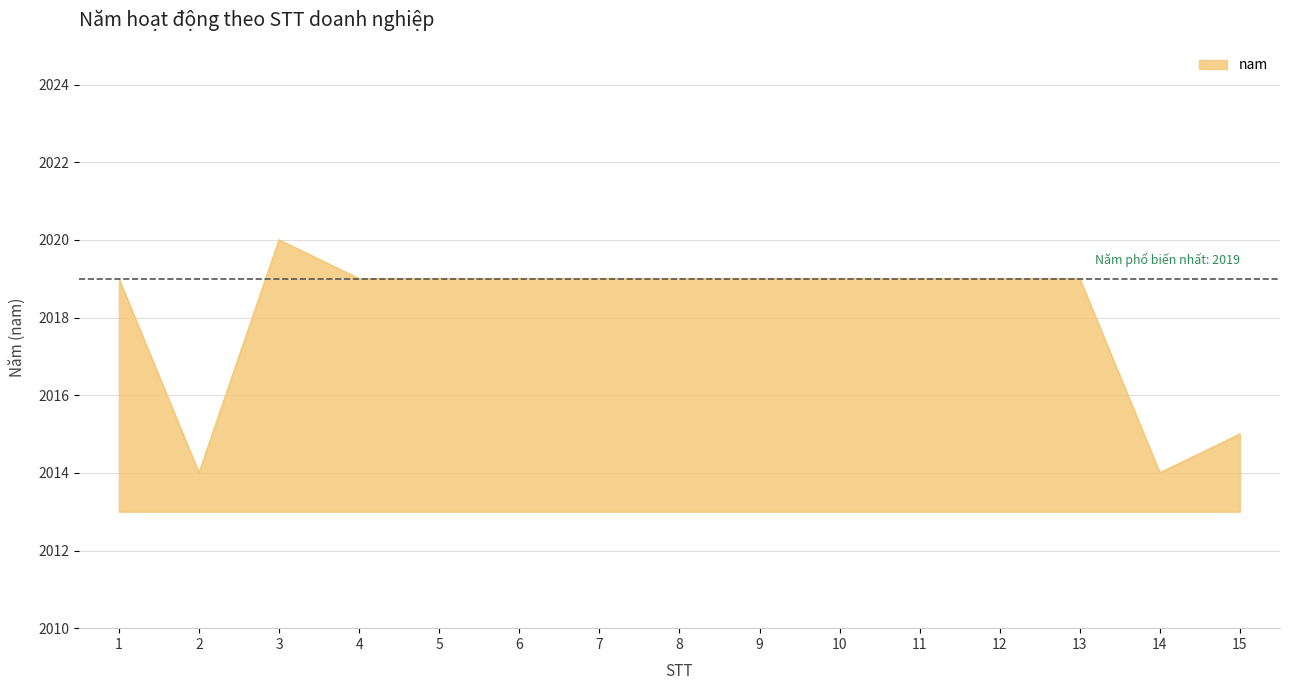

What is the difference between the second highest and minimum values?

5